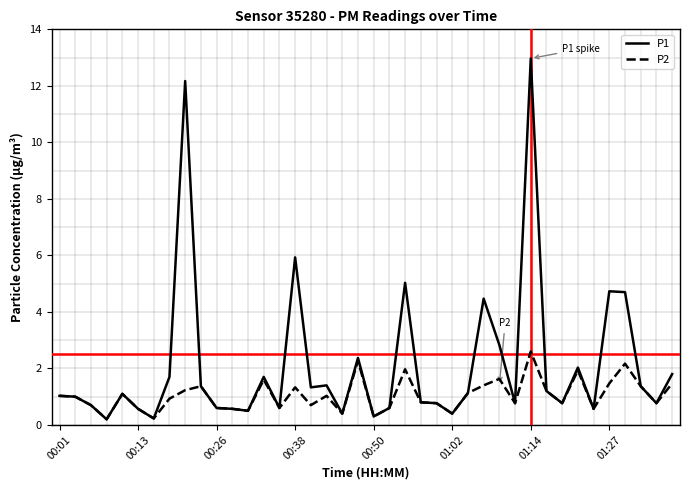

Rank the series by their average value, from highest to lowest.

P1, P2